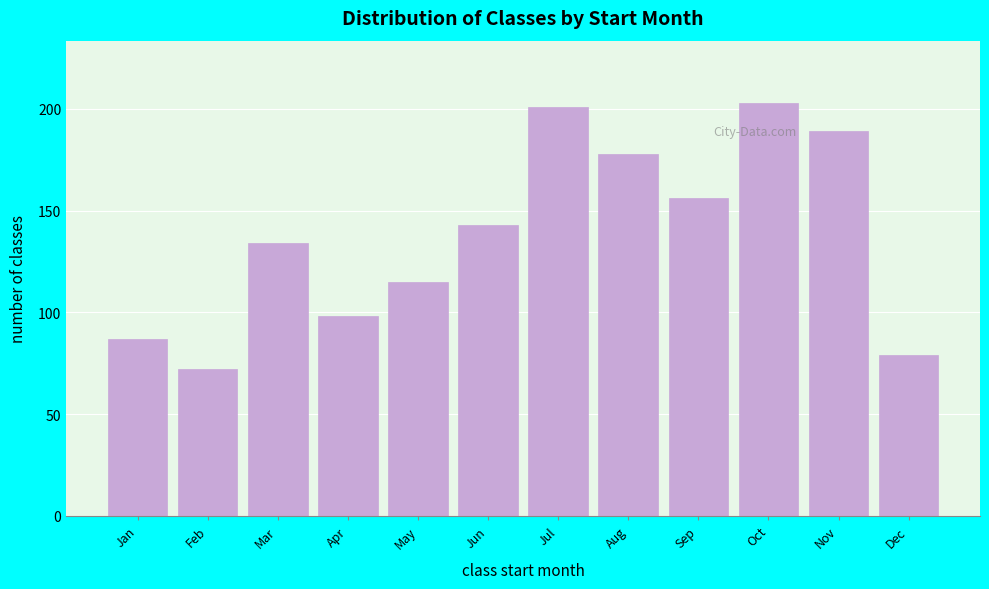

Reading left to right, list all the values displayed in this chart.

87	72	134	98	115	143	201	178	156	203	189	79